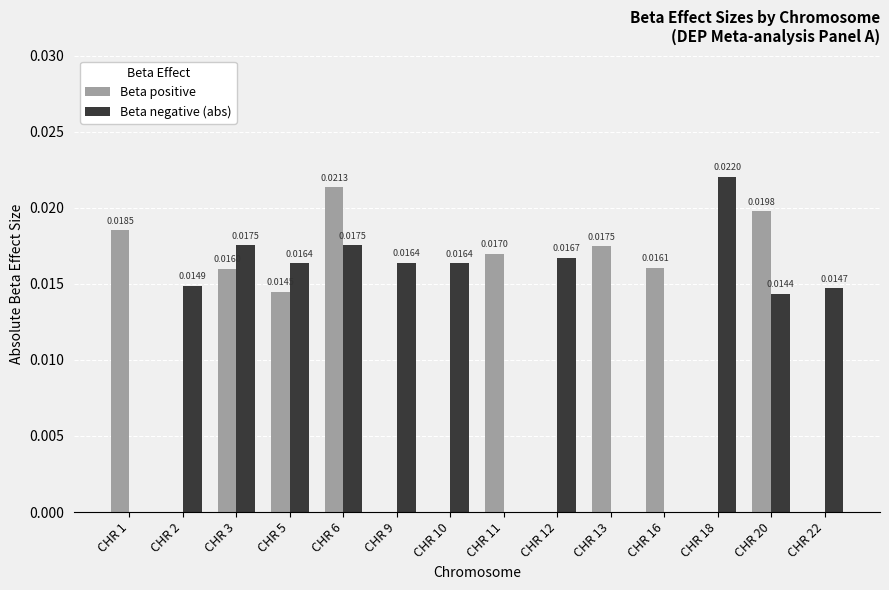

Between CHR 11 and CHR 12, which series saw the biggest shift?

Beta positive